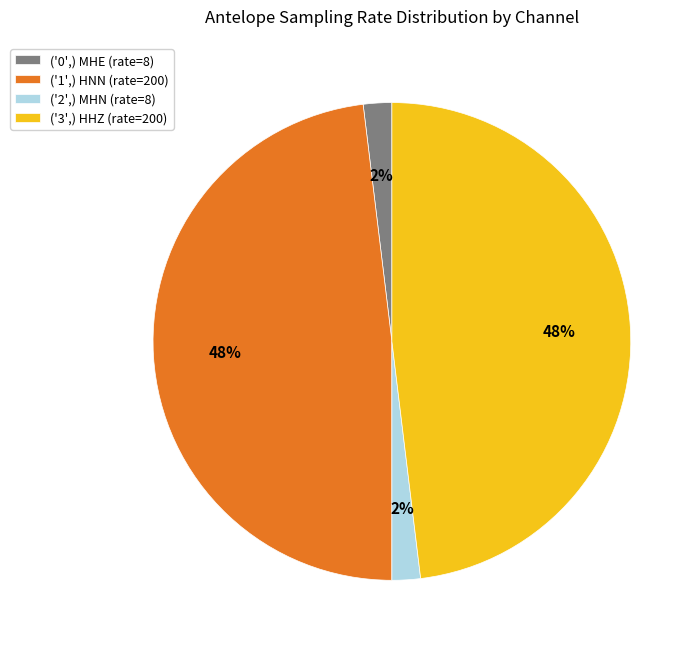

Count the number of slices in the pie.

4